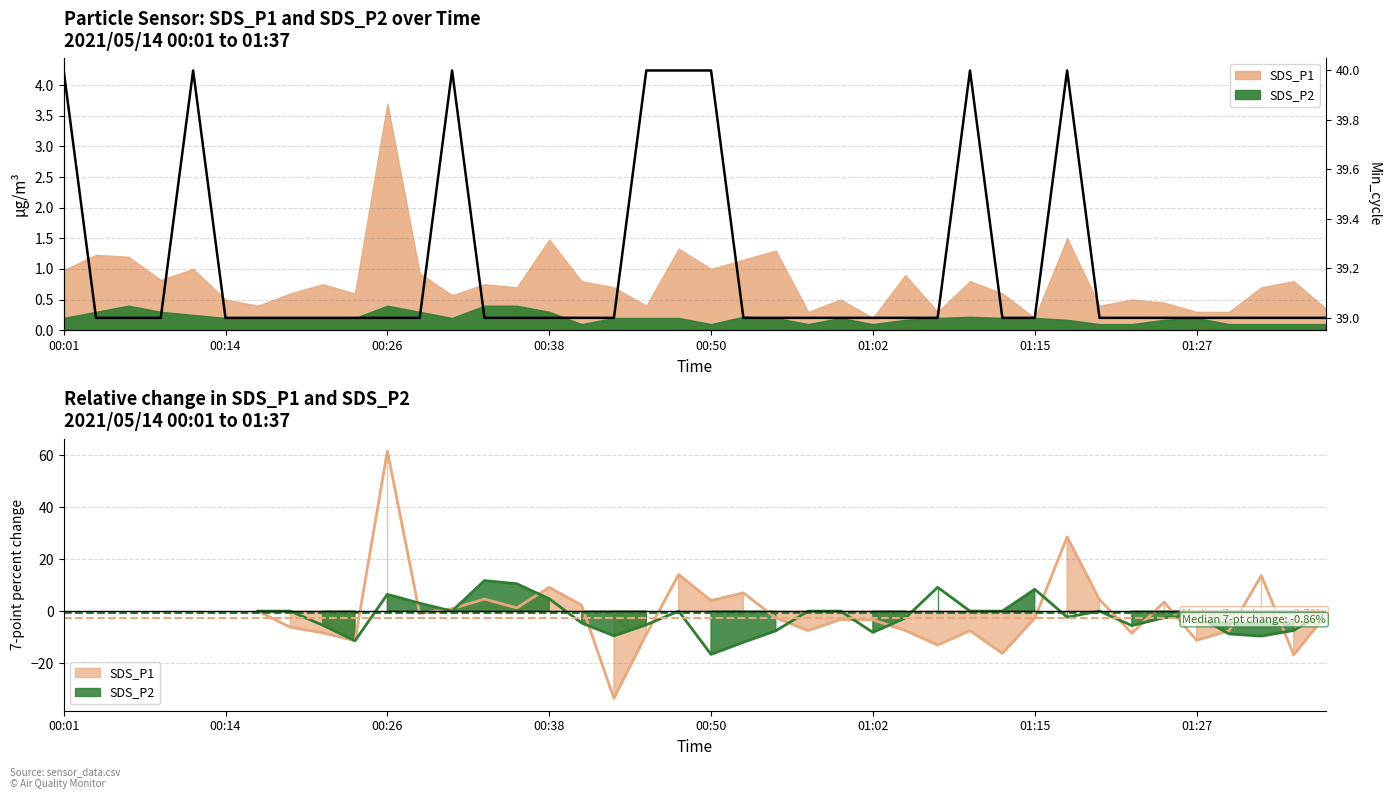

What is the difference between the maximum and minimum values?

1